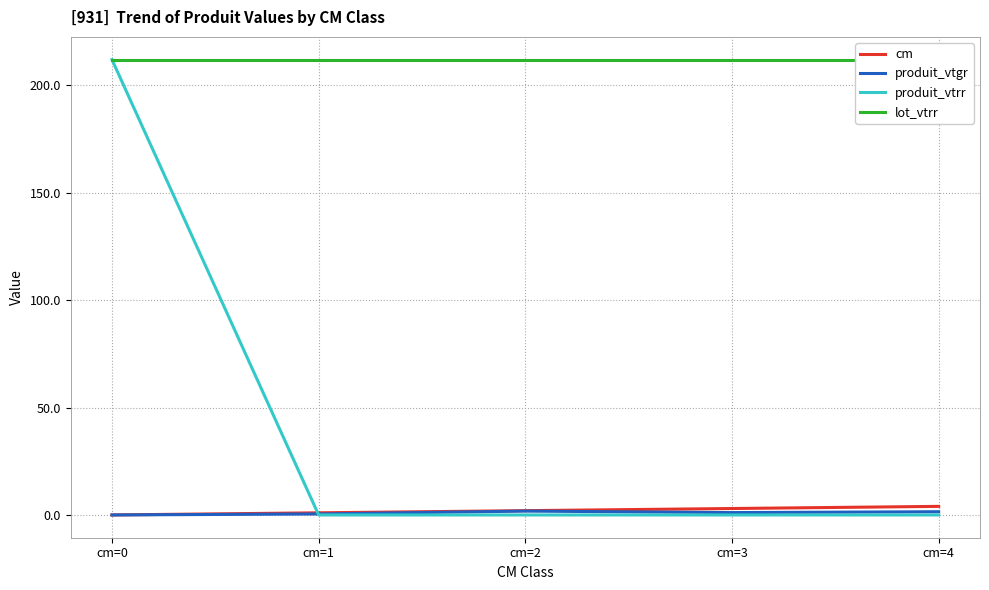

At which category is the sum across all series the highest?

cm=0